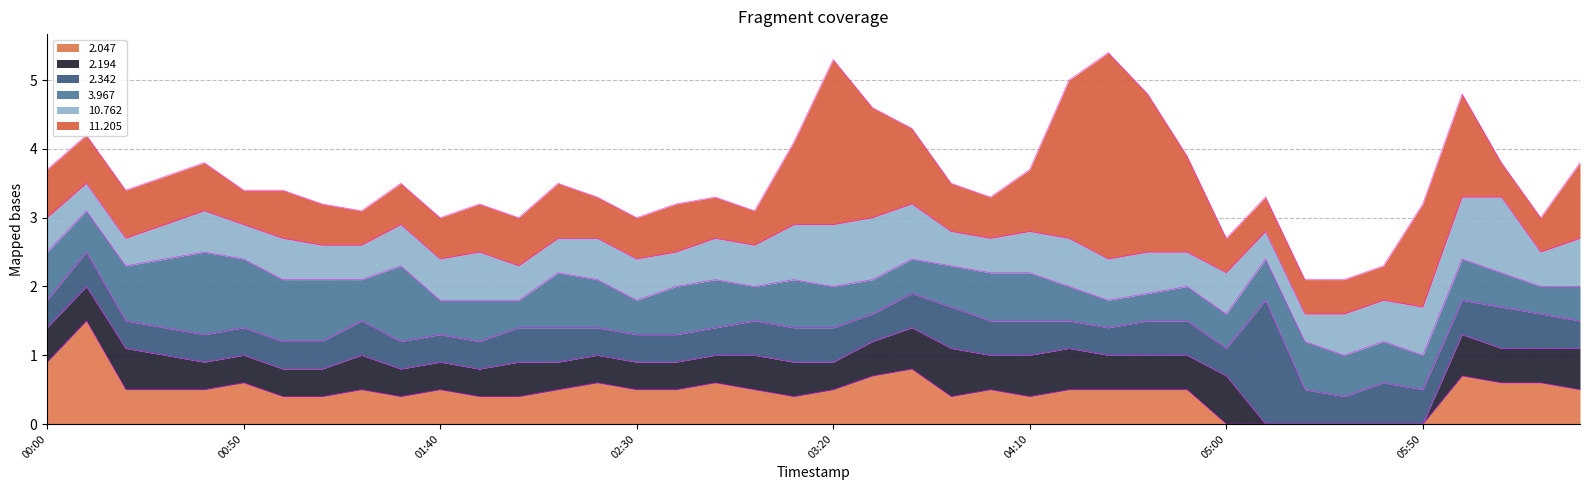

What value does the 3.967 series have at 2007/11/01 04:20?

0.5